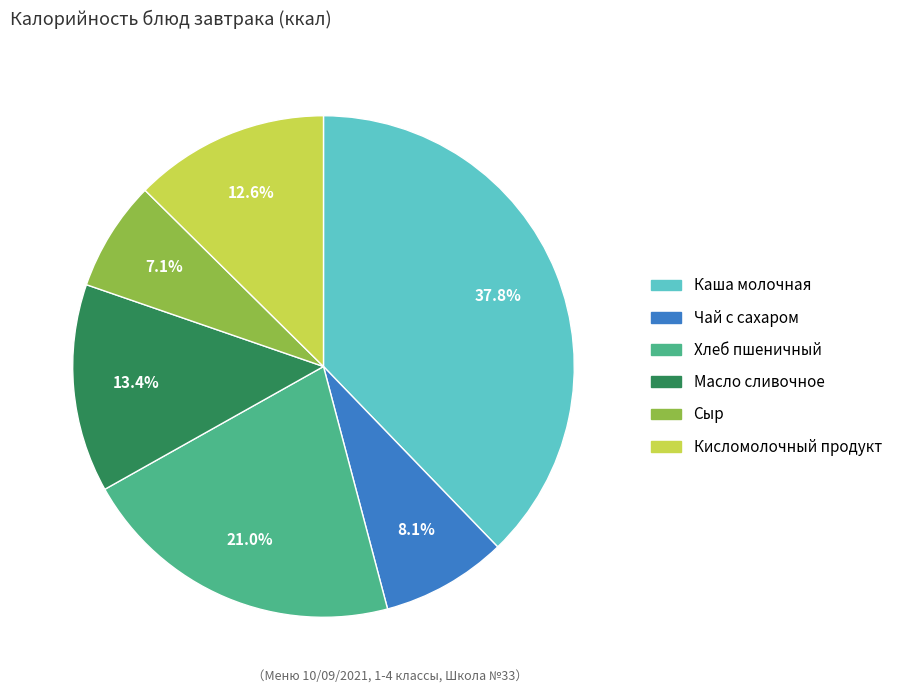

Is it true that Кисломолочный продукт is 13% of the pie?

True